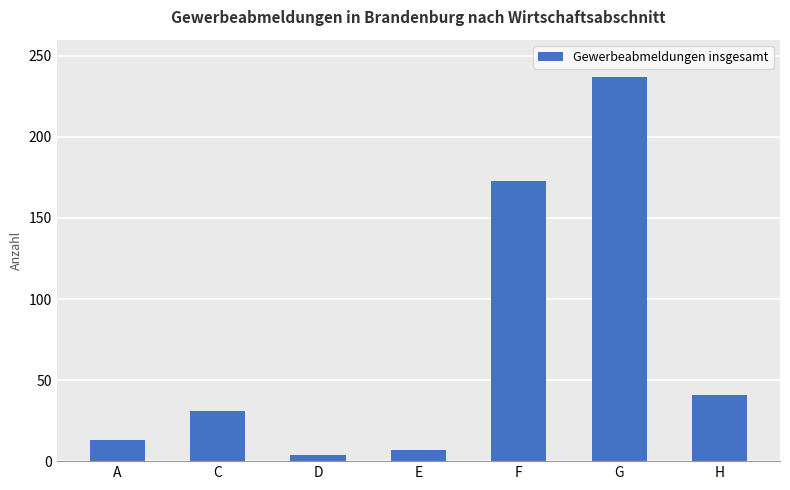

What position from the left is H?

7